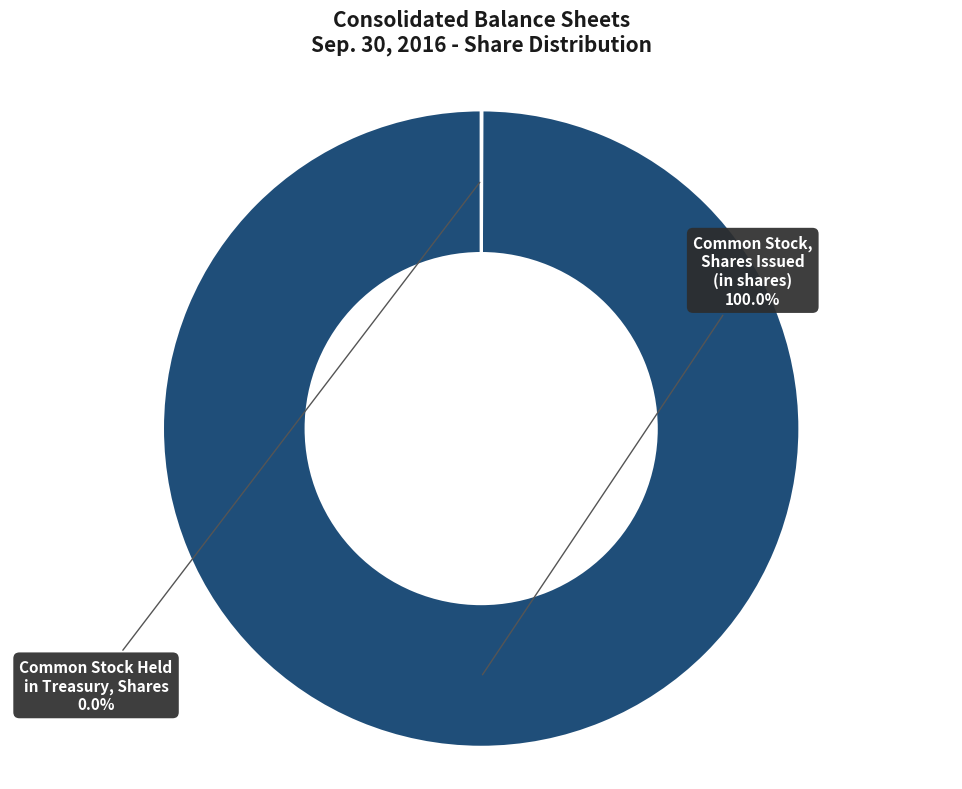

Is there any slice that represents more than half of the pie?

Yes